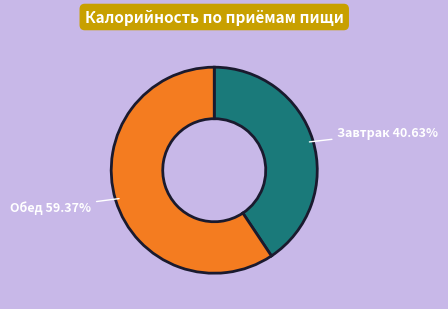

To the nearest percent, what is the combined percentage of Завтрак and Обед?

100%